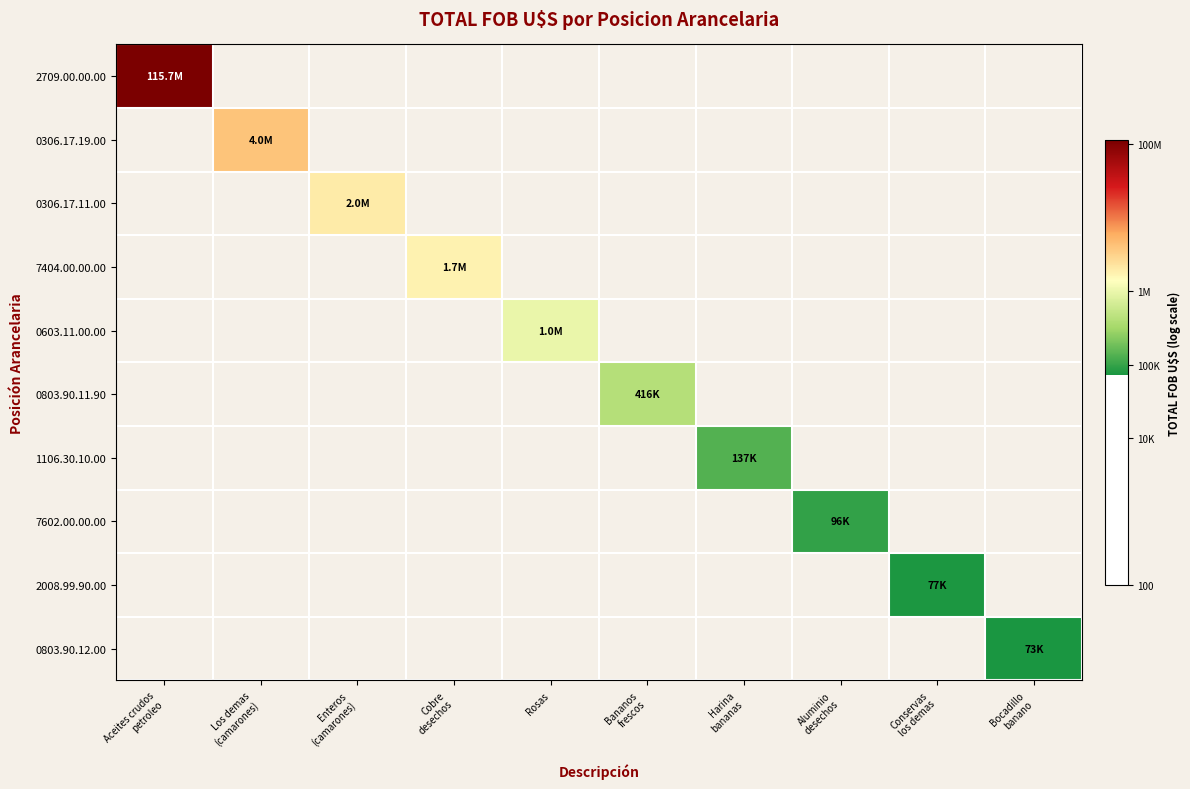

Rank the series by their maximum value, from highest to lowest.

2709.00.00.00, 0306.17.19.00, 0306.17.11.00, 7404.00.00.00, 0603.11.00.00, 0803.90.11.90, 1106.30.10.00, 7602.00.00.00, 2008.99.90.00, 0803.90.12.00